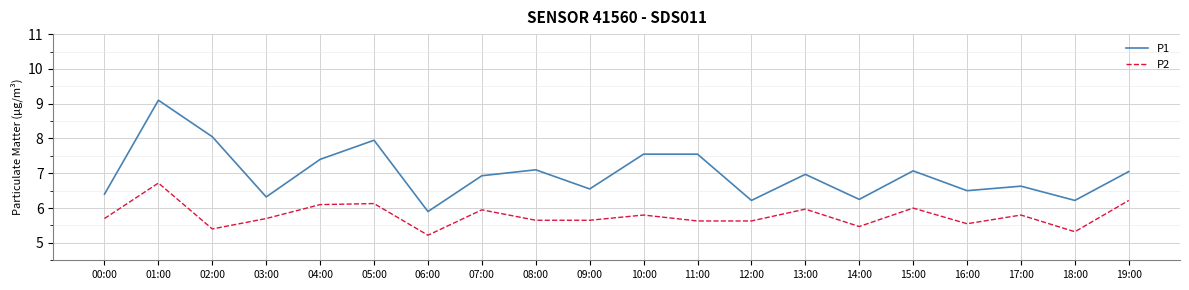

What is the difference between the P2 values at 12:00 and 16:00?

0.1